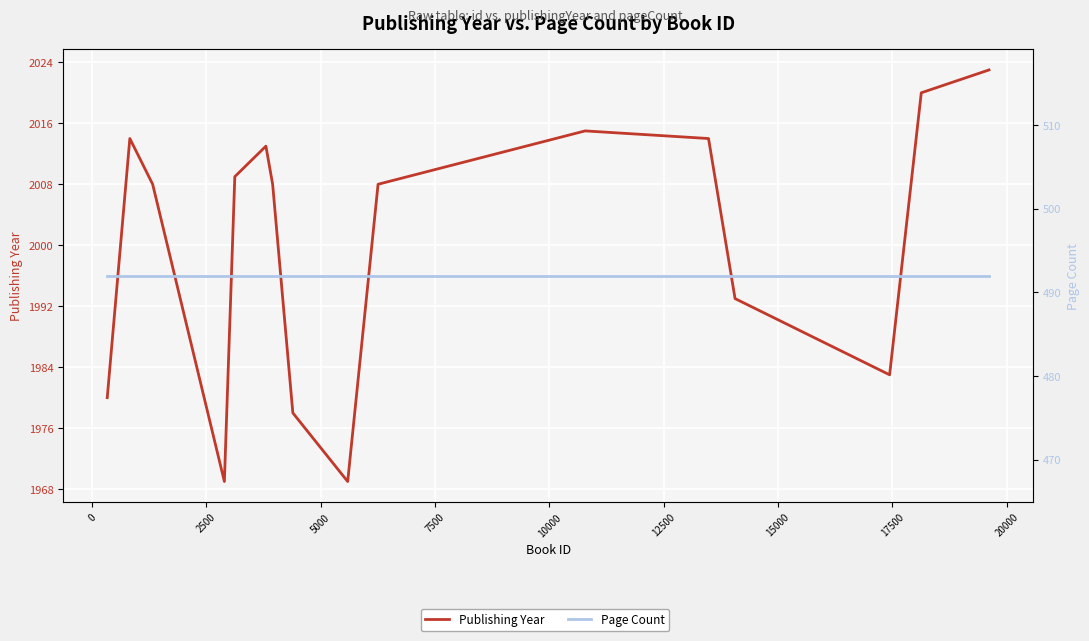

Which series has the widest spread of values?

Publishing Year